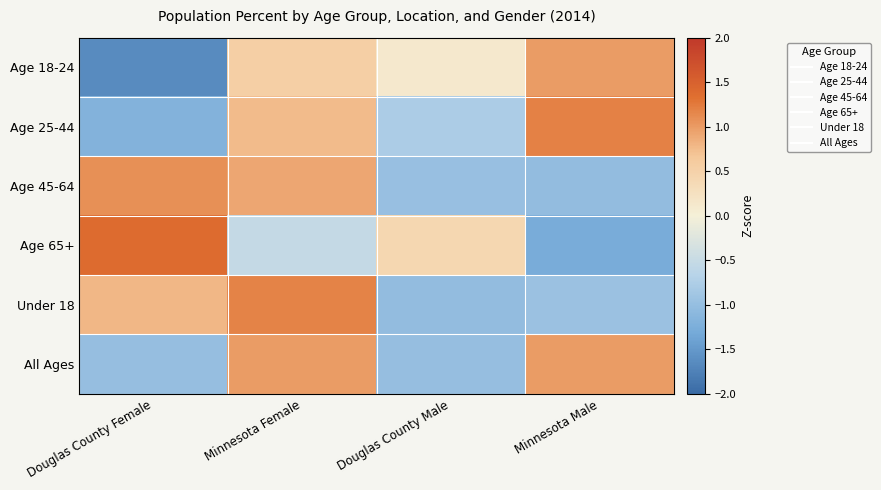

What is the spread (max minus min) of values at Minnesota Female?

1.7